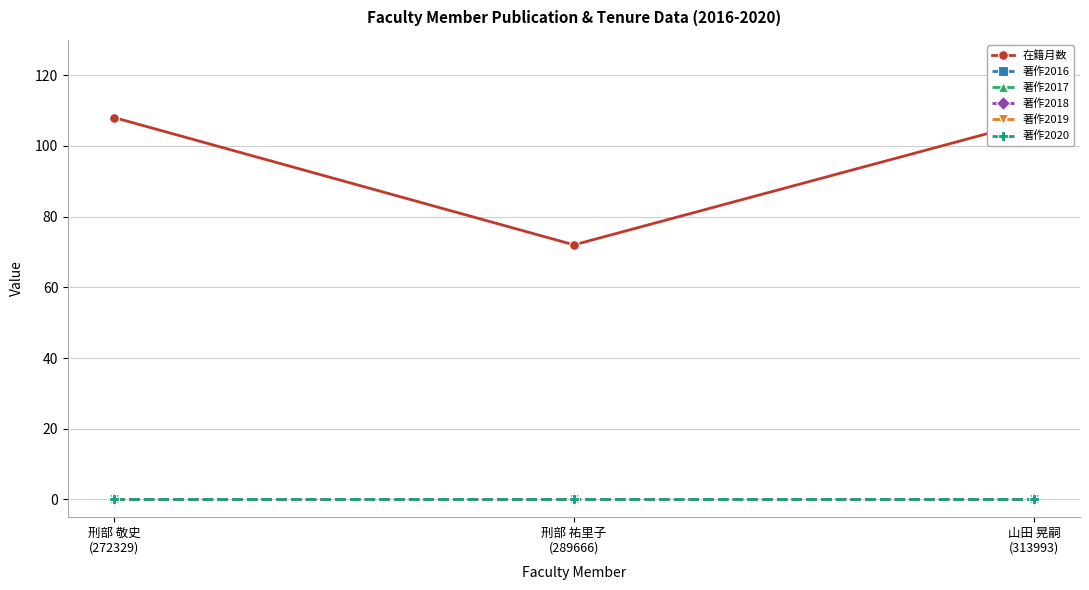

Which series changed the most between 刑部 敬史
(272329) and 山田 晃嗣
(313993)?

在籍月数